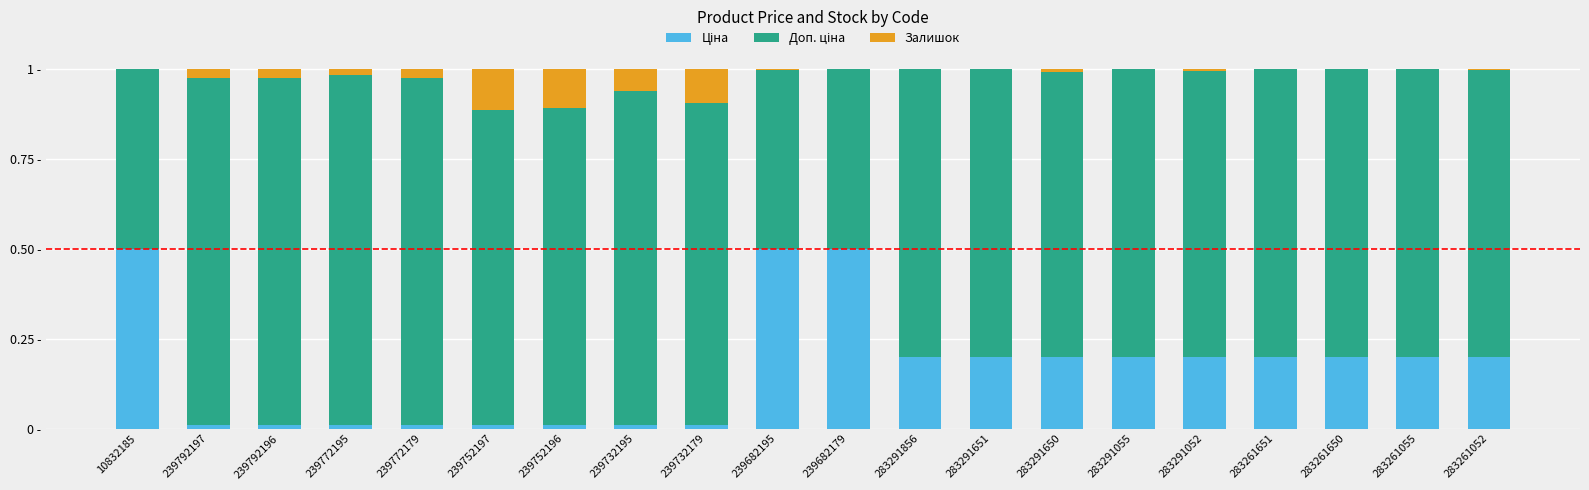

What value does the Доп. ціна series have at 283291650?

0.8